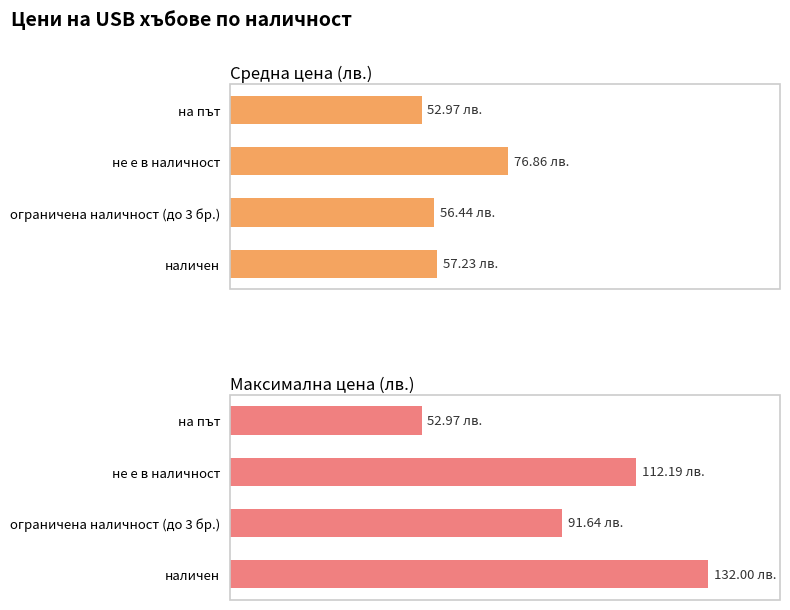

How many values in the Максимална цена (лв.) series exceed 112?

2